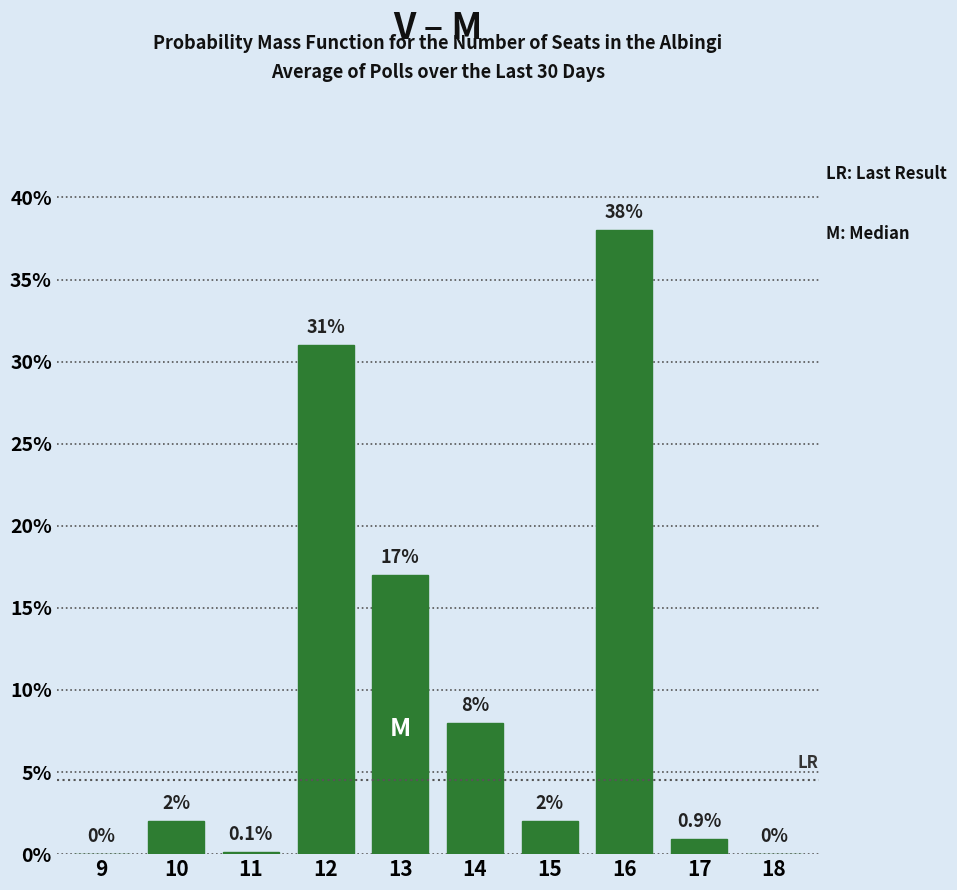

Reading left to right, list all the values displayed in this chart.

9=0.0	10=2.0	11=0.1	12=31.0	13=17.0	14=8.0	15=2.0	16=38.0	17=0.9	18=0.0